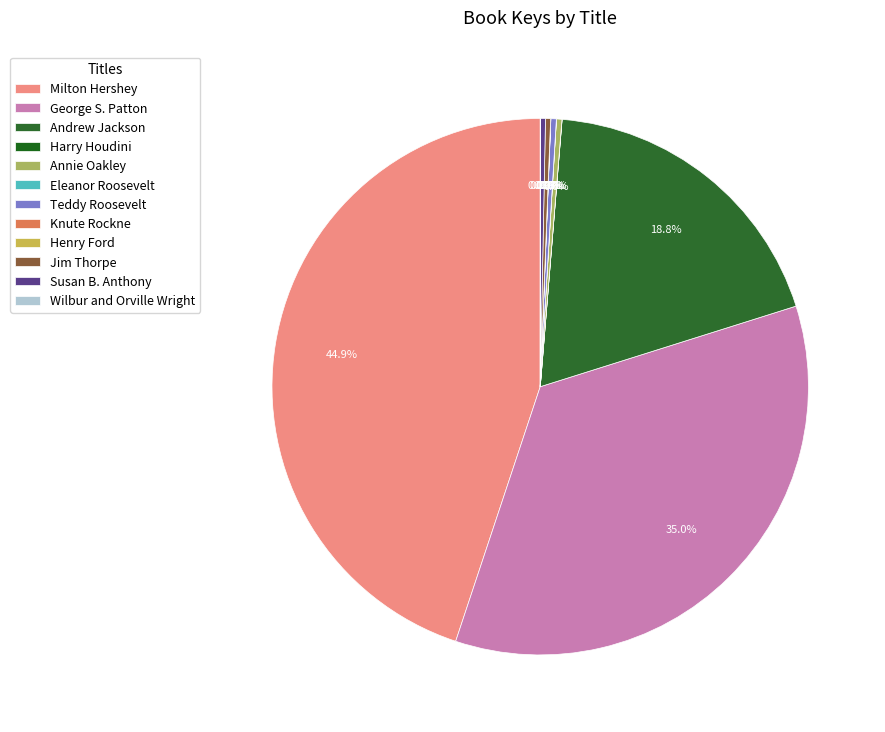

Is it true that Jim Thorpe is 1% of the pie?

False